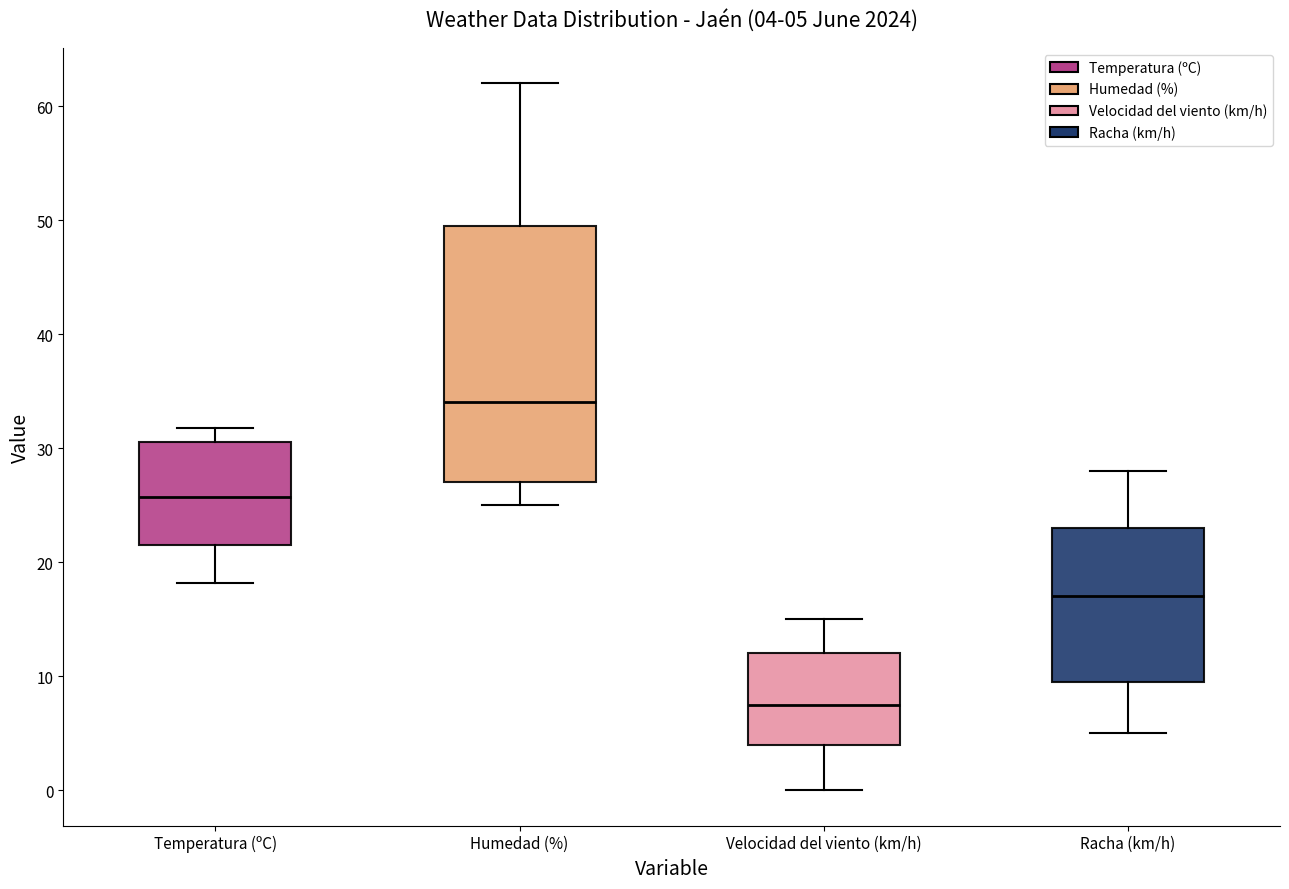

Which box is the tallest, from its lower edge to its upper edge?

Humedad (%)